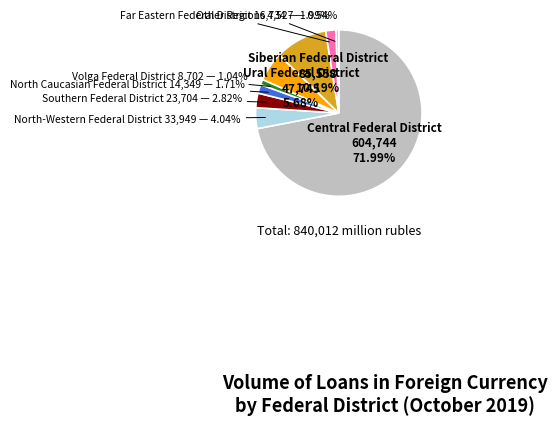

Combined, do Siberian Federal District and Ural Federal District account for over 50%?

No